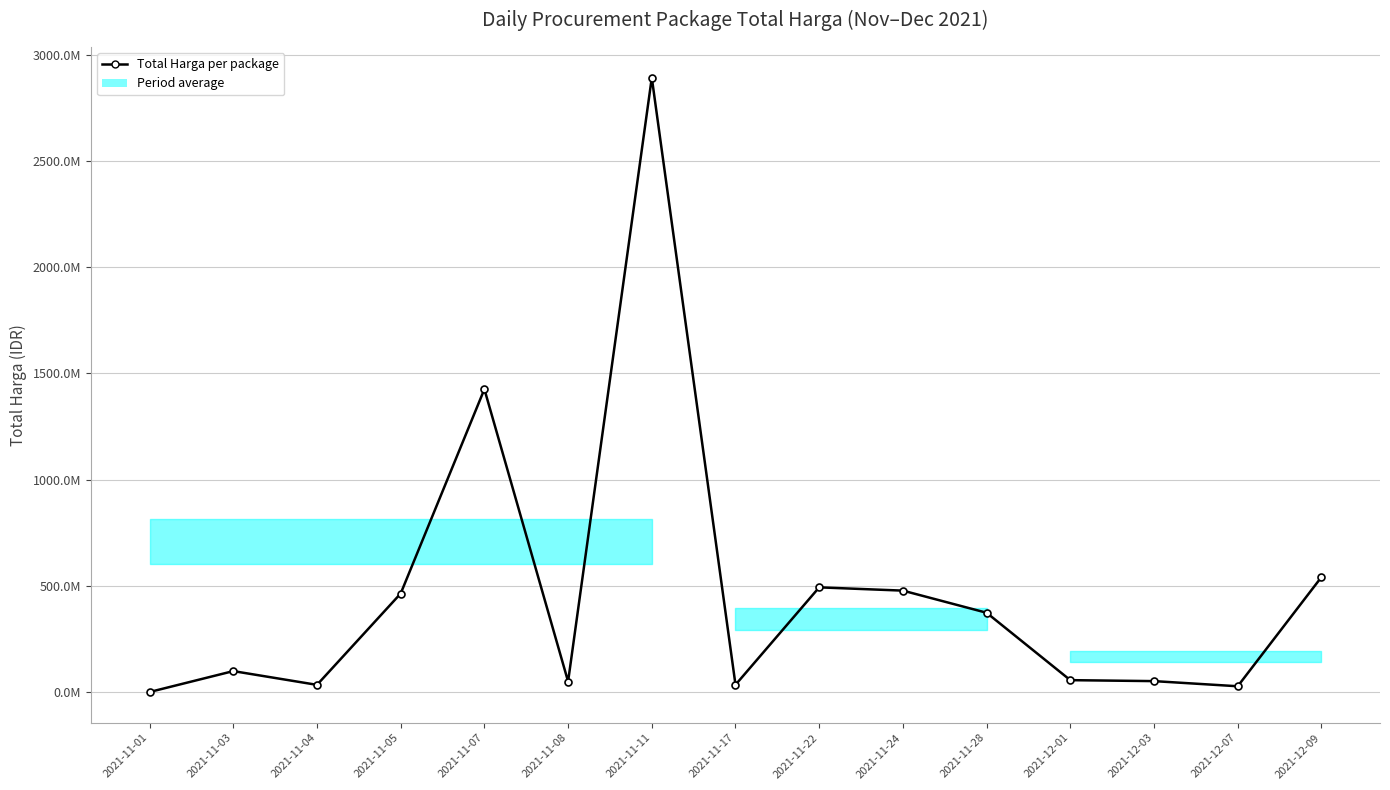

The chart shows a value of 1425867900 at 2021-11-07. True or false?

True